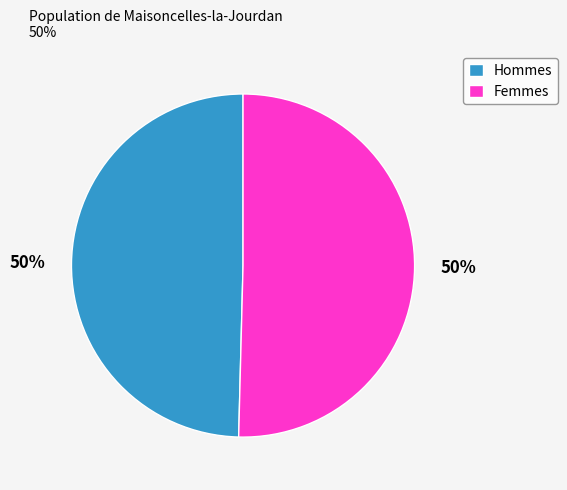

True or false: Hommes accounts for 64% of the total.

False